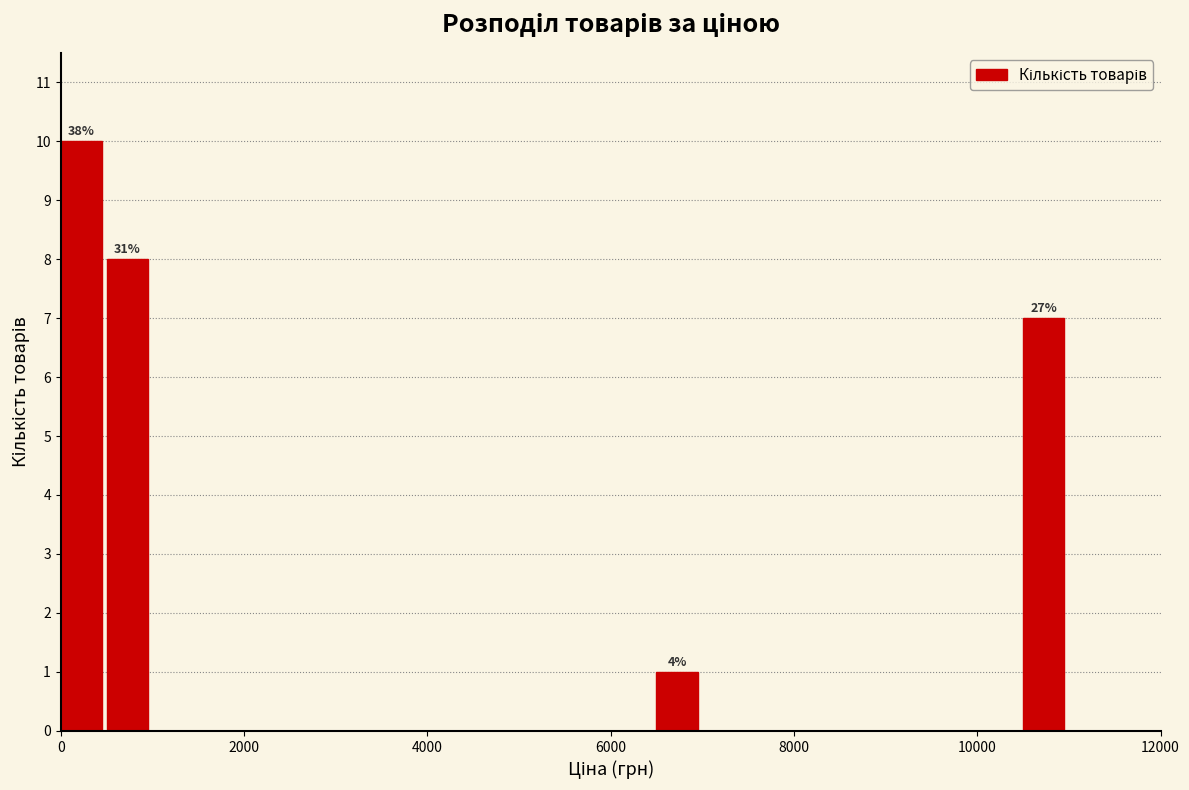

Around what value on the x-axis is the tallest bar? Give the approximate position of its centre, as read against the axis.

200